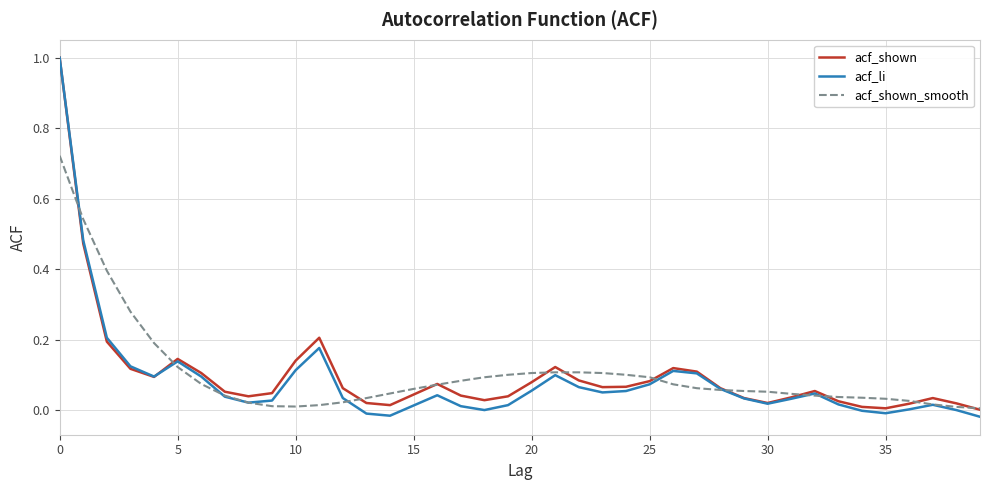

Which series has the widest spread of values?

acf_li